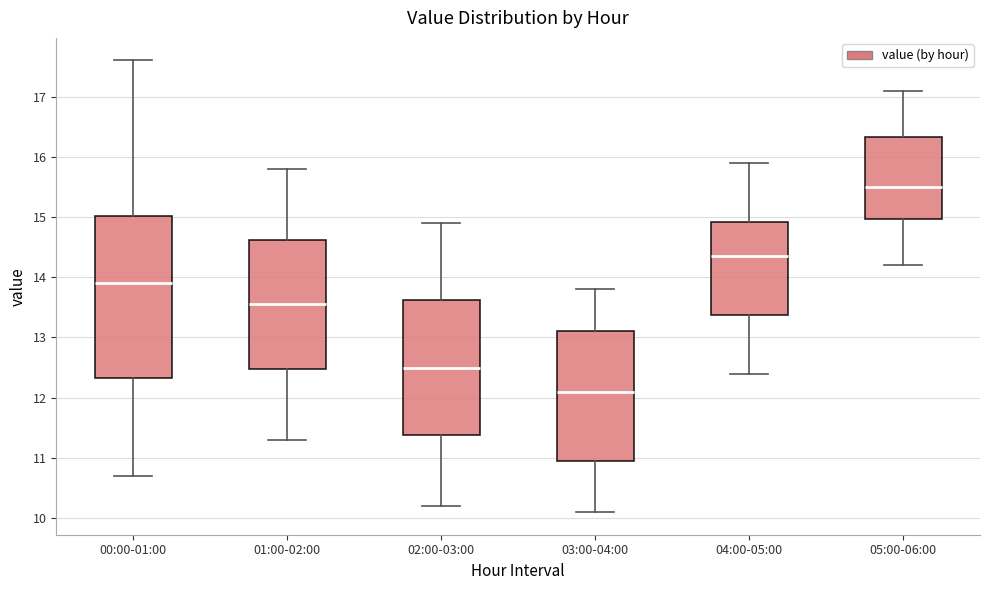

Which box is the tallest, from its lower edge to its upper edge?

00:00-01:00